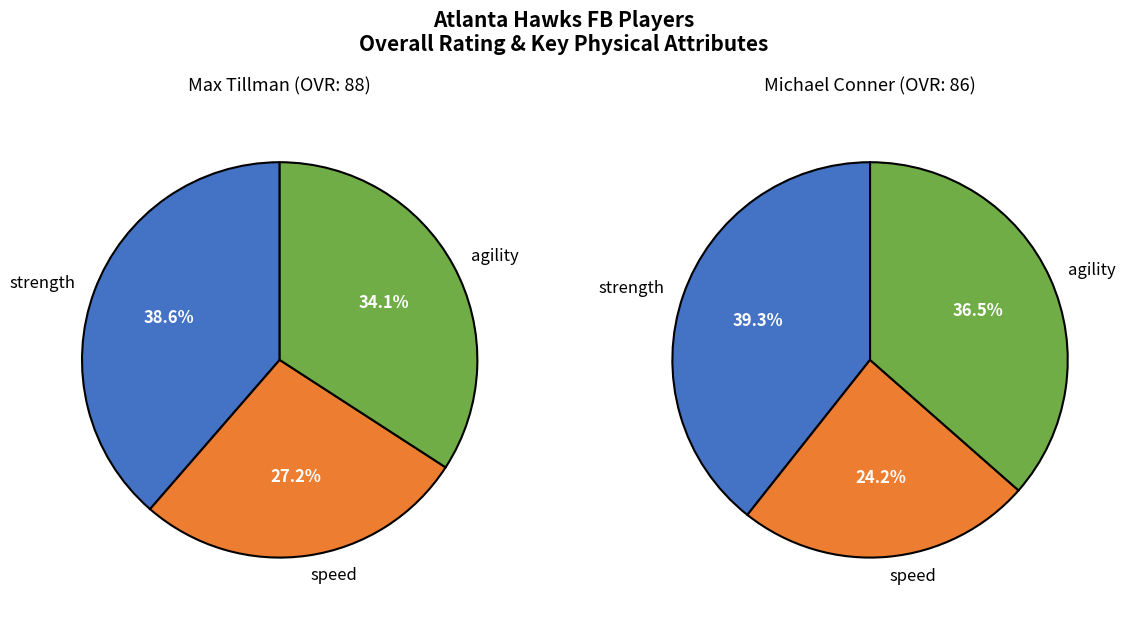

True or false: Max Tillman accounts for 51% of the total.

True